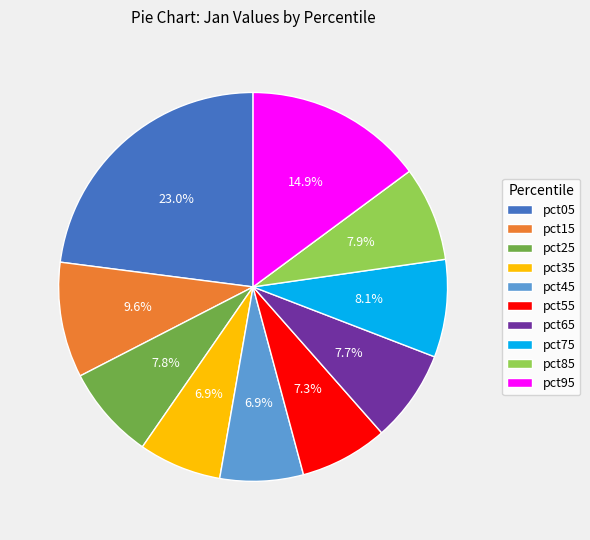

Is there a majority slice in this chart?

No